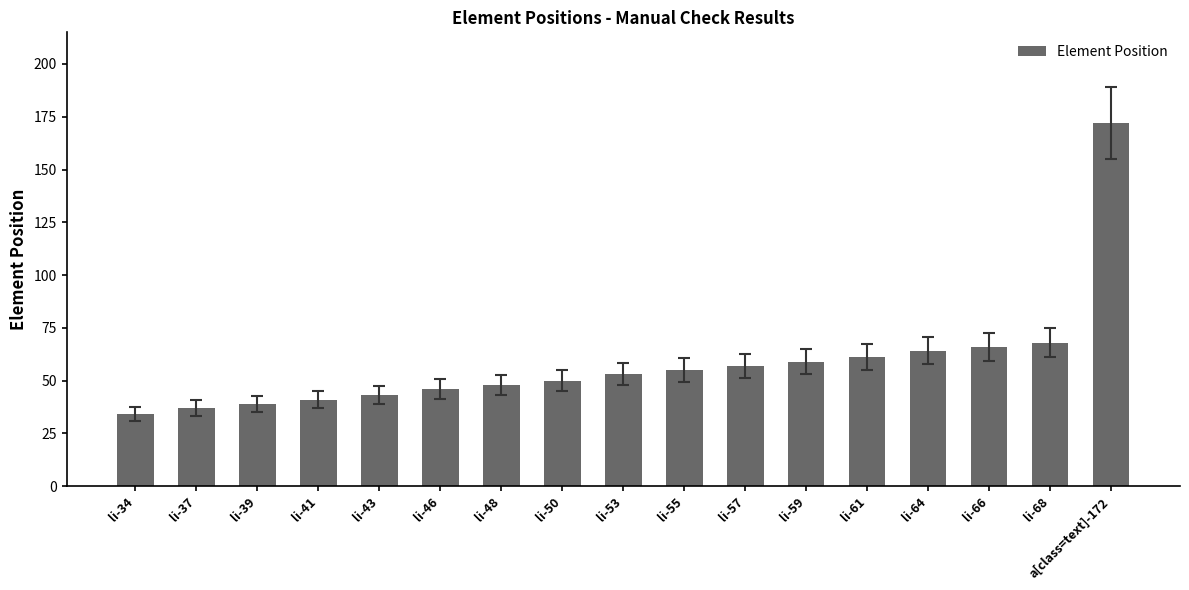

Reading left to right, extract all data points from this chart.

li-34=34	li-37=37	li-39=39	li-41=41	li-43=43	li-46=46	li-48=48	li-50=50	li-53=53	li-55=55	li-57=57	li-59=59	li-61=61	li-64=64	li-66=66	li-68=68	a[class=text]-172=172